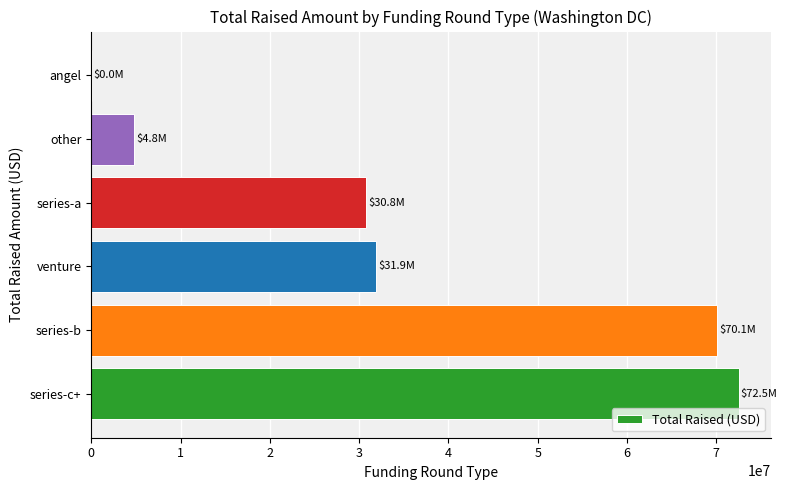

Are the bars horizontal?

Yes